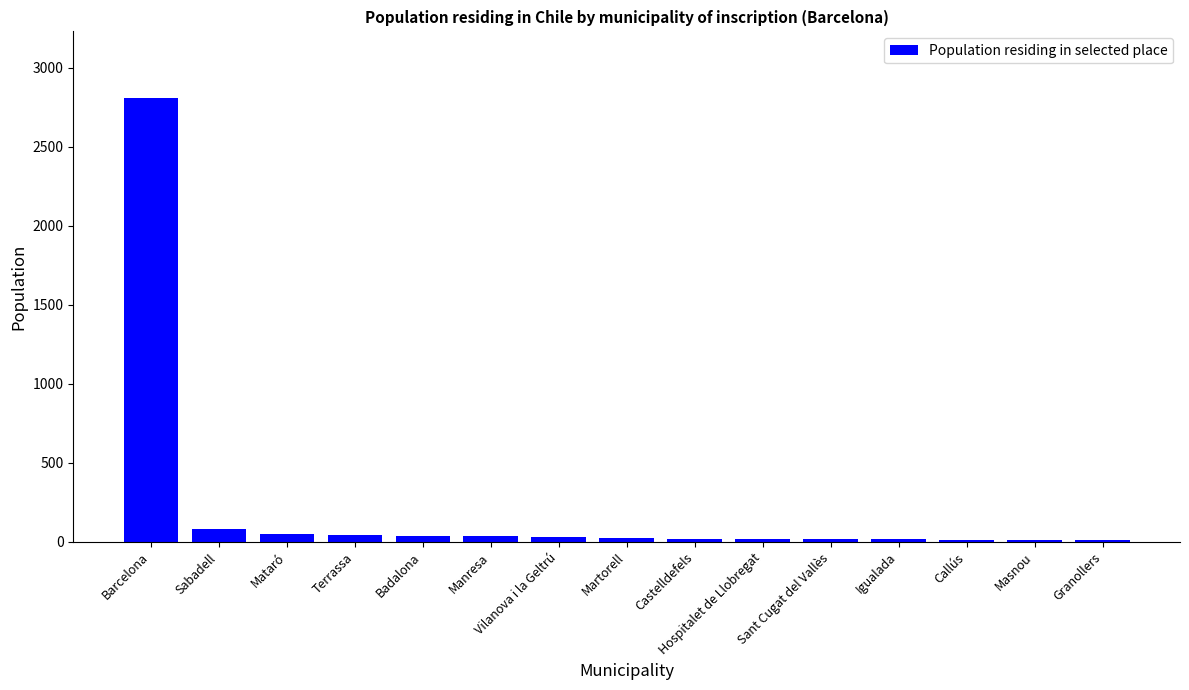

What is the value of the 2nd bar from the left?

83